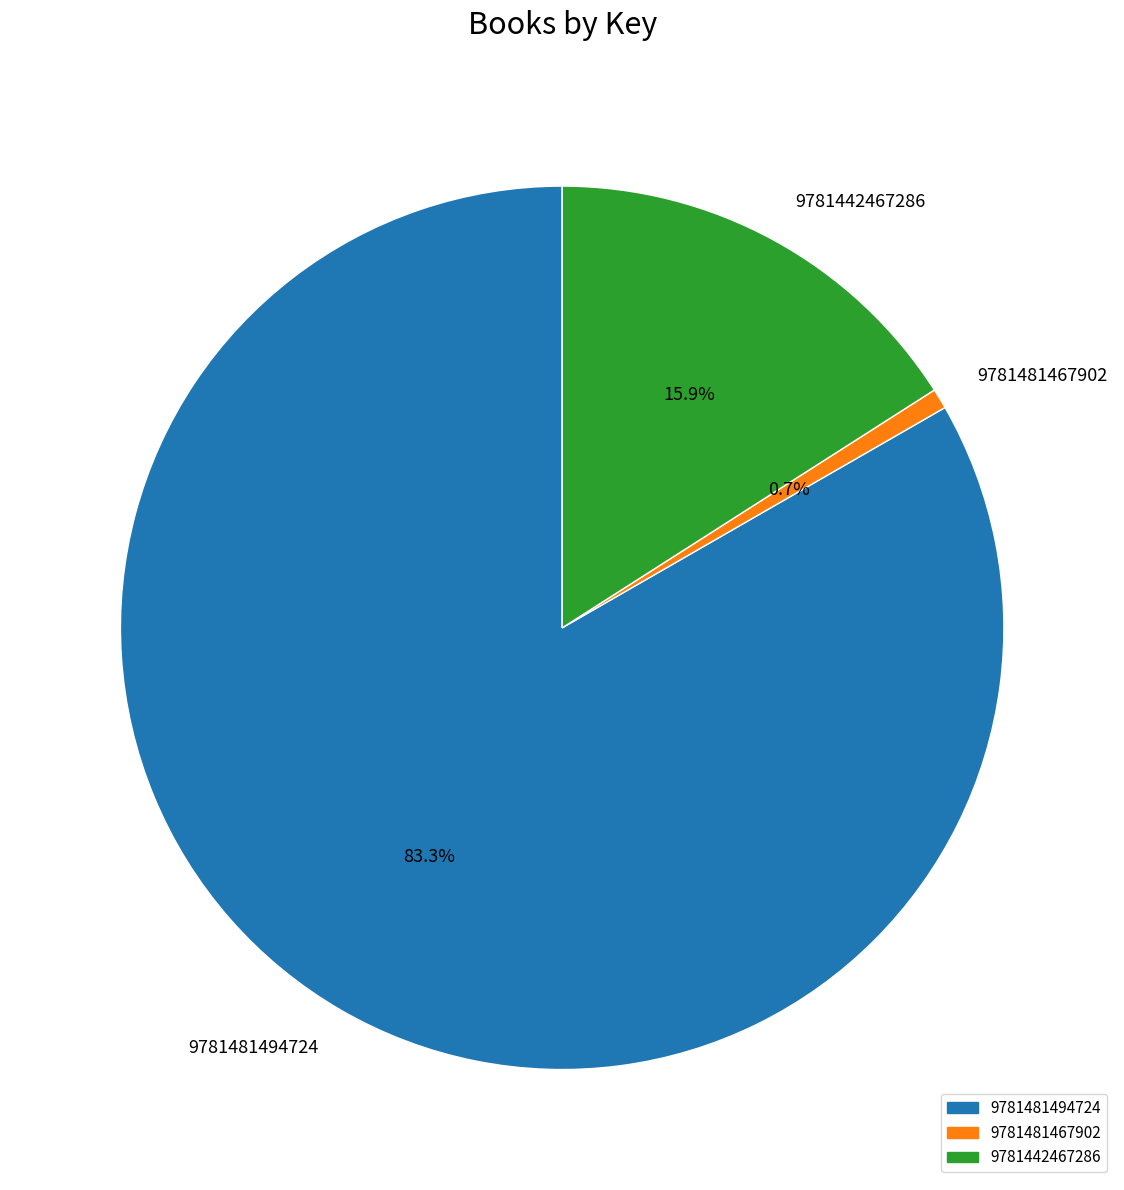

How many slices are in this pie chart?

3